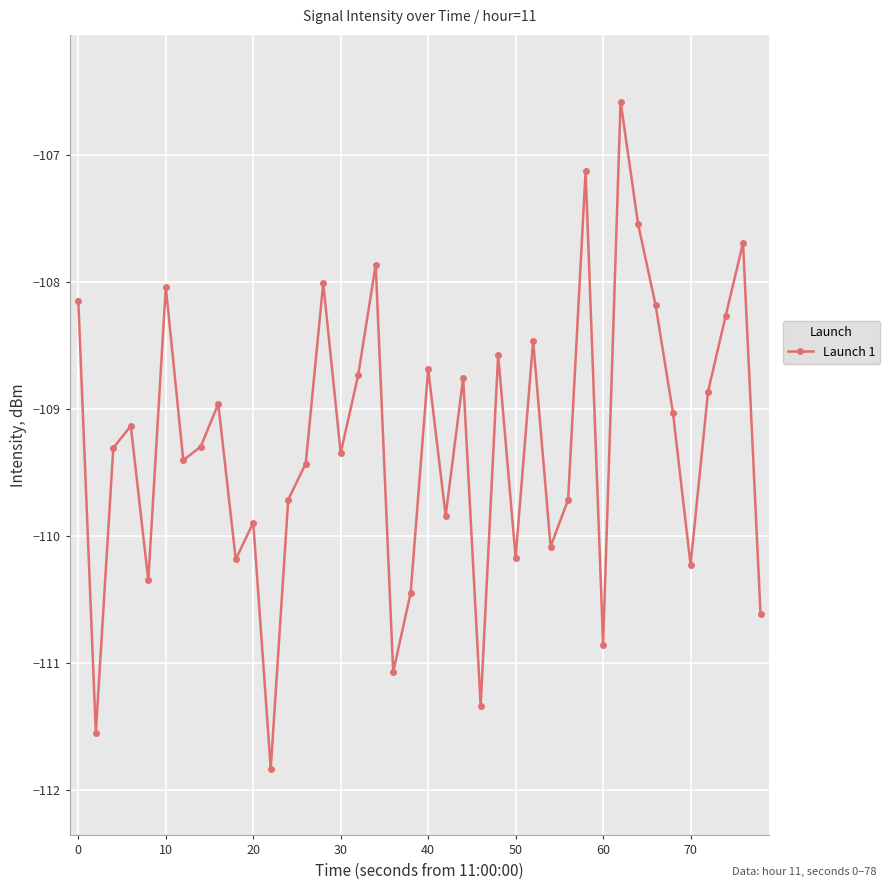

How many lines are shown in the chart?

1